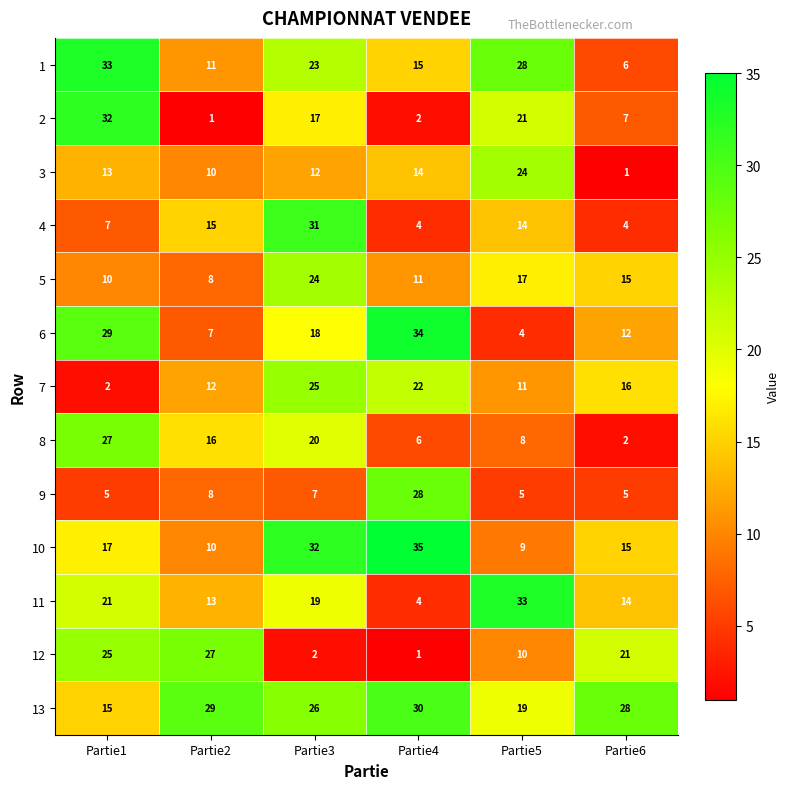

Which series has the largest total across all categories?

13